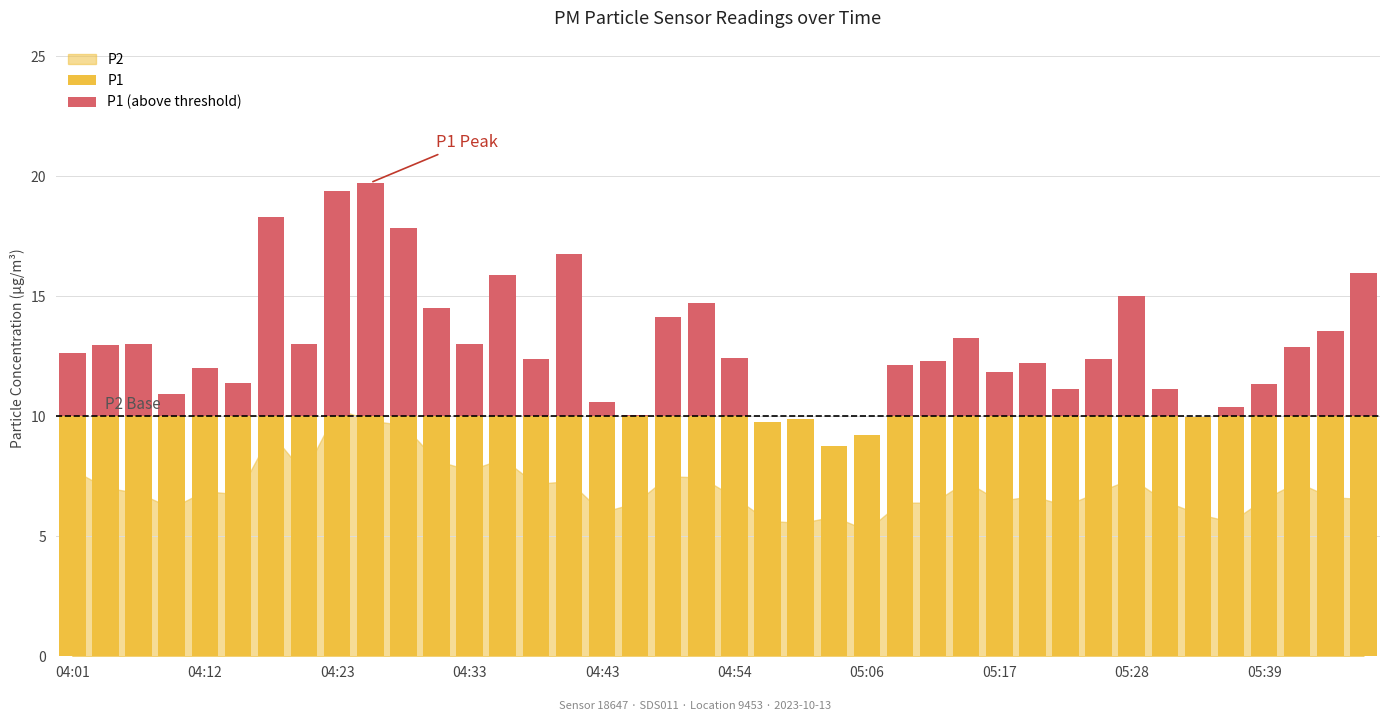

Reading left to right, list all the values displayed in this chart.

P1: 12.6	13.0	13.0	10.9	12.0	11.4	18.3	13.0	19.4	19.7	17.8	14.5	13.0	15.9	12.4	16.8	10.6	10.1	14.1	14.7	12.4	9.8	9.9	8.8	9.2	12.1	12.3	13.3	11.8	12.2	11.1	12.4	15.0	11.1	9.9	10.4	11.3	12.9	13.6	15.9
P2: 7.8	7.0	6.8	6.2	6.9	6.8	9.3	7.6	10.3	9.8	9.6	8.2	7.8	8.2	7.2	7.3	6.0	6.4	7.5	7.5	6.6	5.7	5.5	5.8	5.2	6.4	6.4	7.3	6.5	6.7	6.3	6.8	7.4	6.5	5.9	5.6	6.5	7.2	6.6	6.5